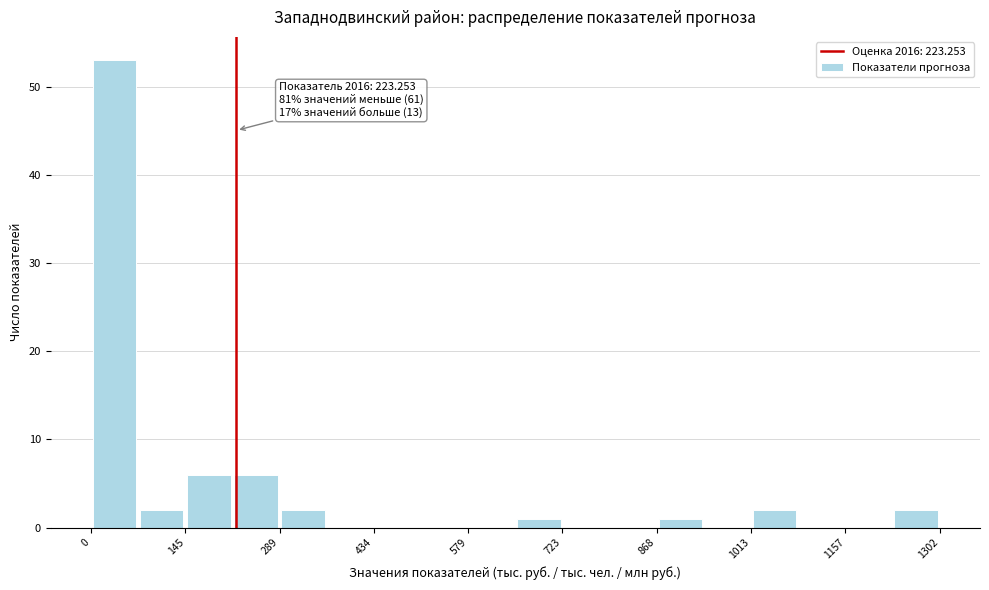

Around what value on the x-axis is the tallest bar? Give the approximate position of its centre, as read against the axis.

40